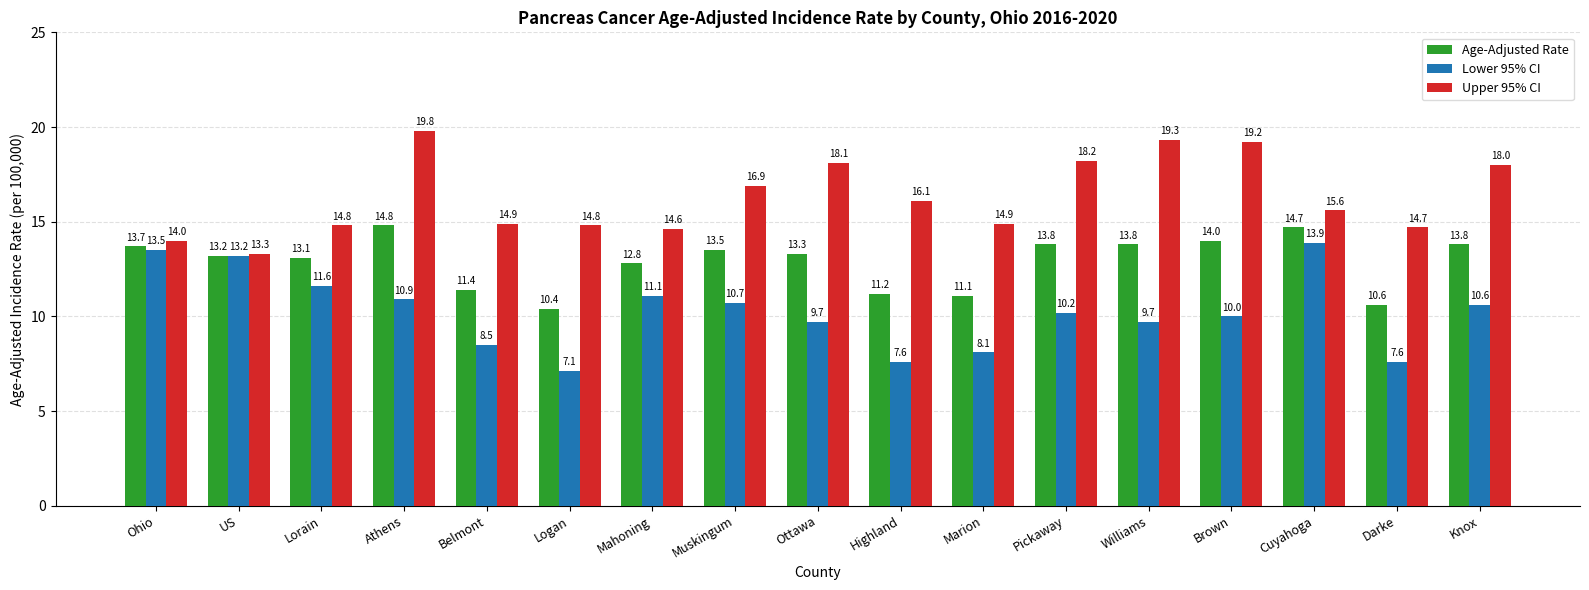

What is the value of the Upper 95% CI bar at the 17th from the left?

18.0